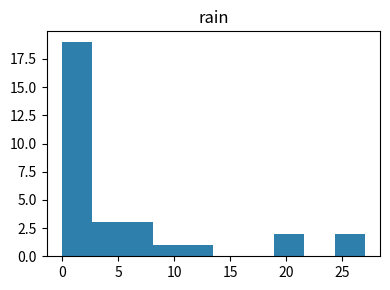

Reading left to right, transcribe this chart: for each bar, give the range it covers on the x-axis and its height. Neither the bar edges nor the heights are printed on the chart, so give them approximately, as read against the axes.

0.0 to 2.7: 19
2.7 to 5.4: 3
5.4 to 8.1: 3
8.1 to 10.8: 1
10.8 to 13.5: 1
13.5 to 16.2: 0
16.2 to 18.9: 0
18.9 to 21.6: 2
21.6 to 24.3: 0
24.3 to 27.0: 2